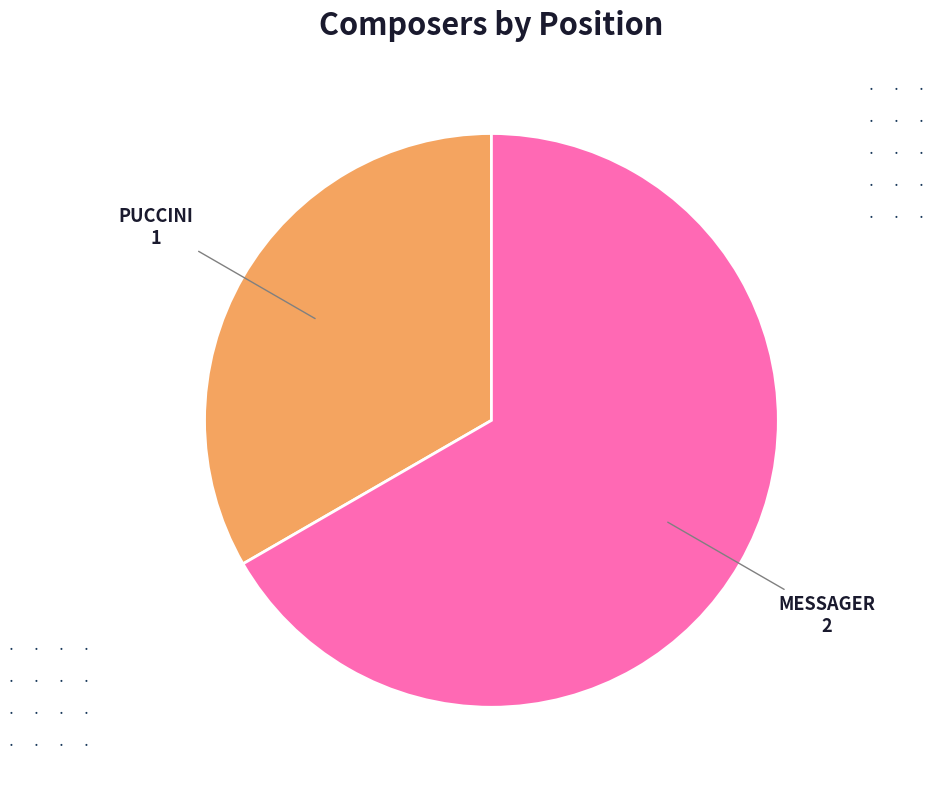

Is there any slice that represents more than half of the pie?

Yes